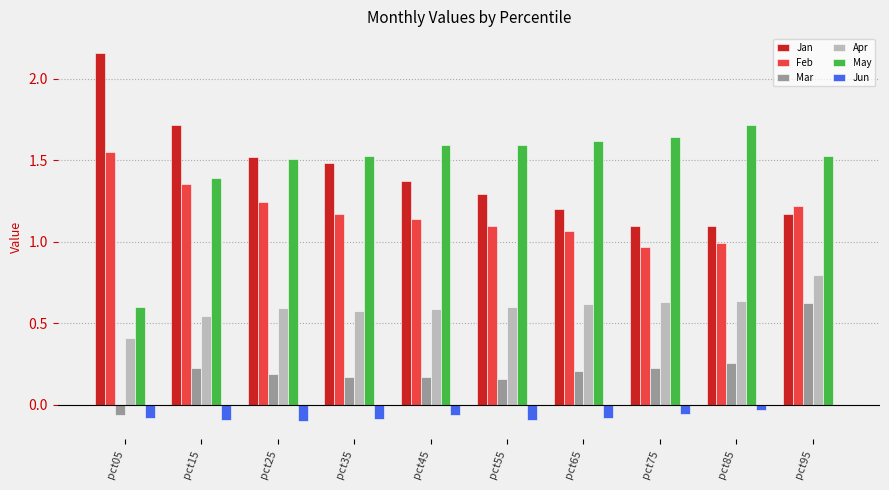

What is the sum of the Feb values at pct45 and pct05?

2.7